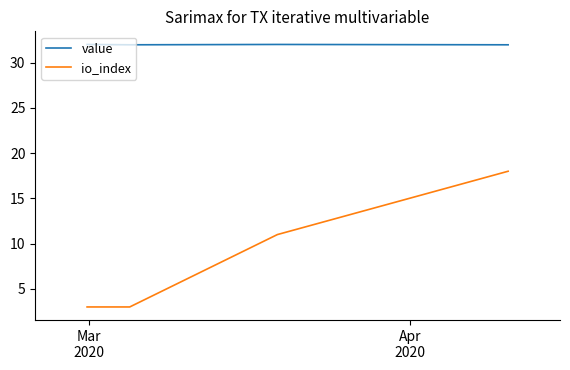

Which series has the widest spread of values?

io_index